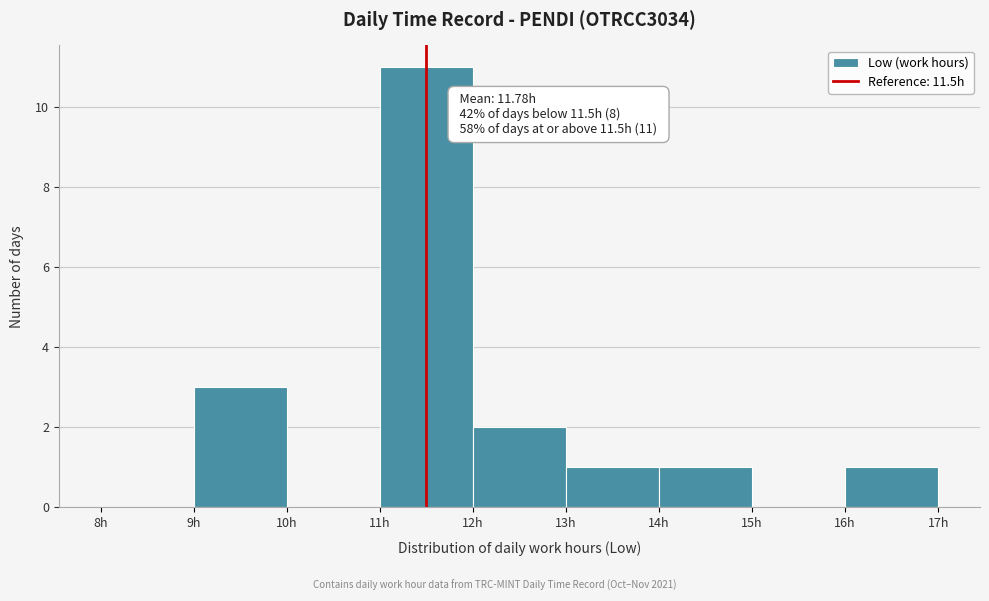

Which range on the x-axis has the tallest bar?

11 to 12